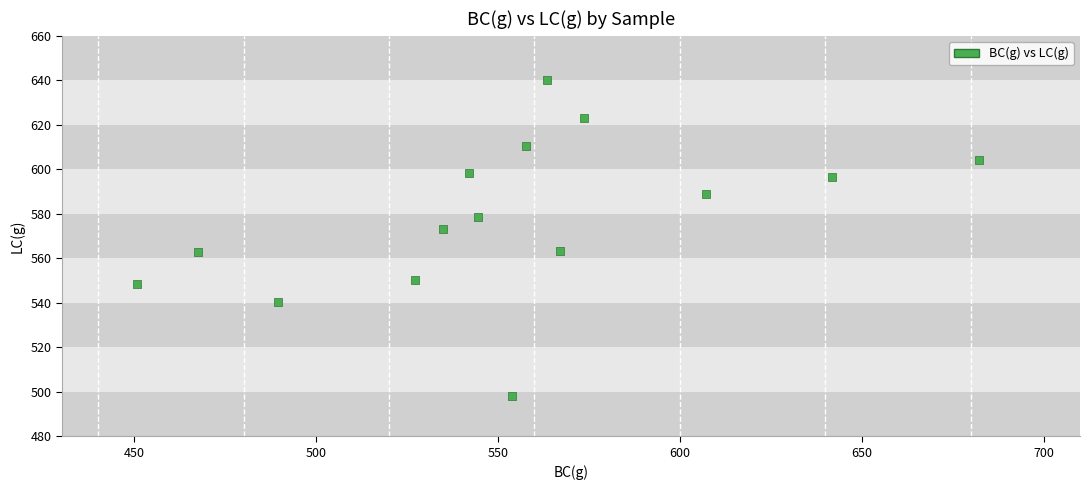

What is the range of Y values (max minus min)?

141.9